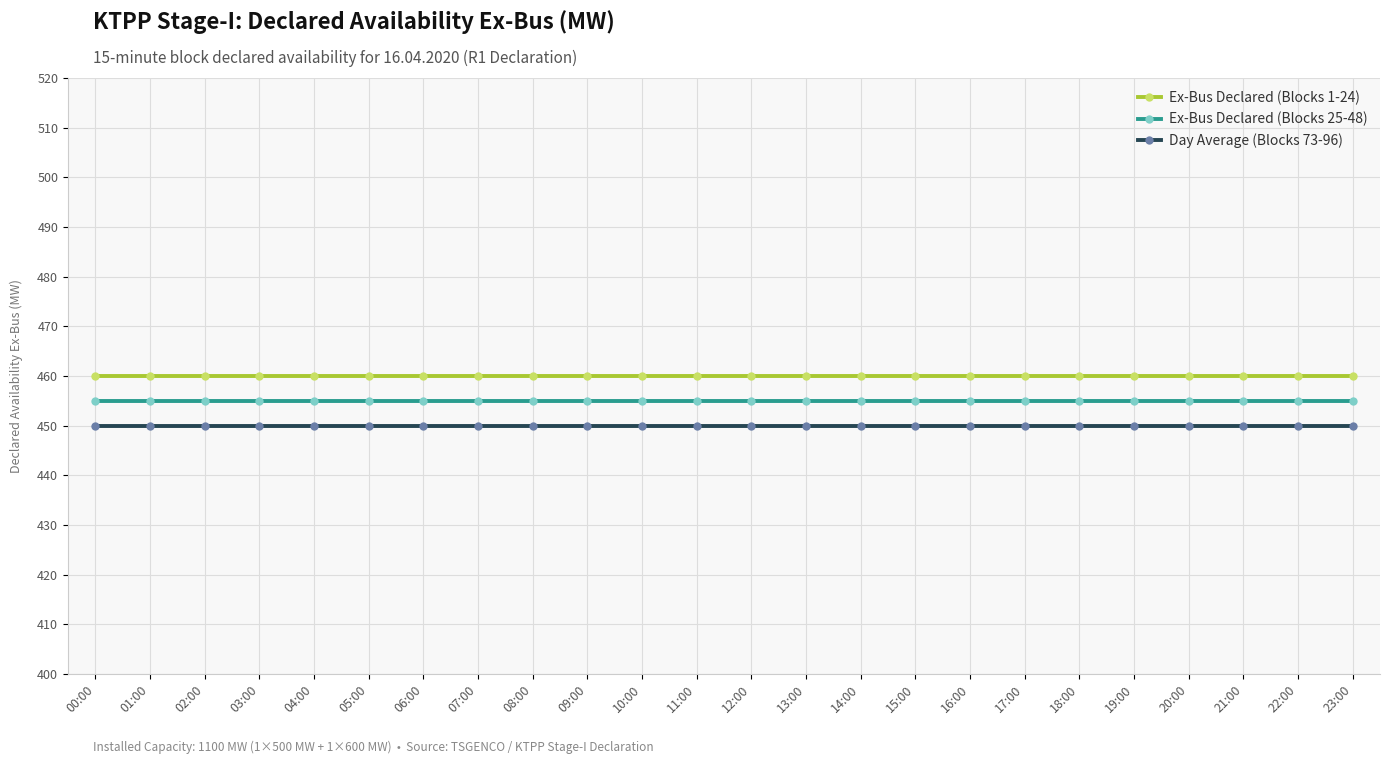

What is the label of the 5th point from the right?

19:00